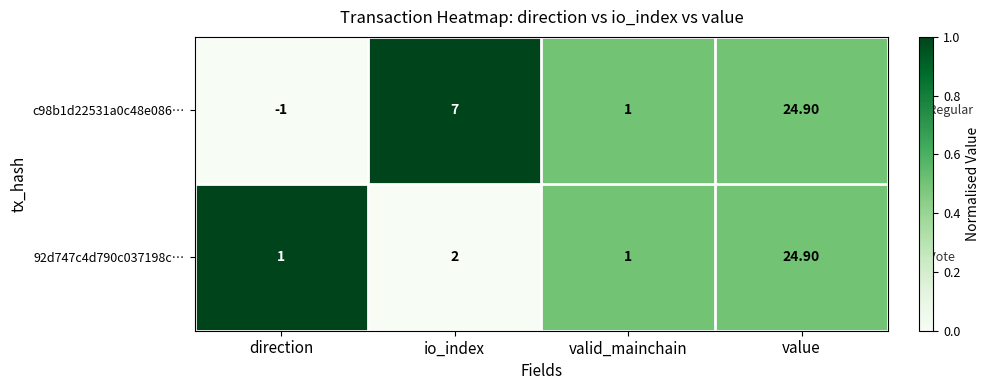

What is the average value of the c98b1d22531a0c48e086… series?

8.0